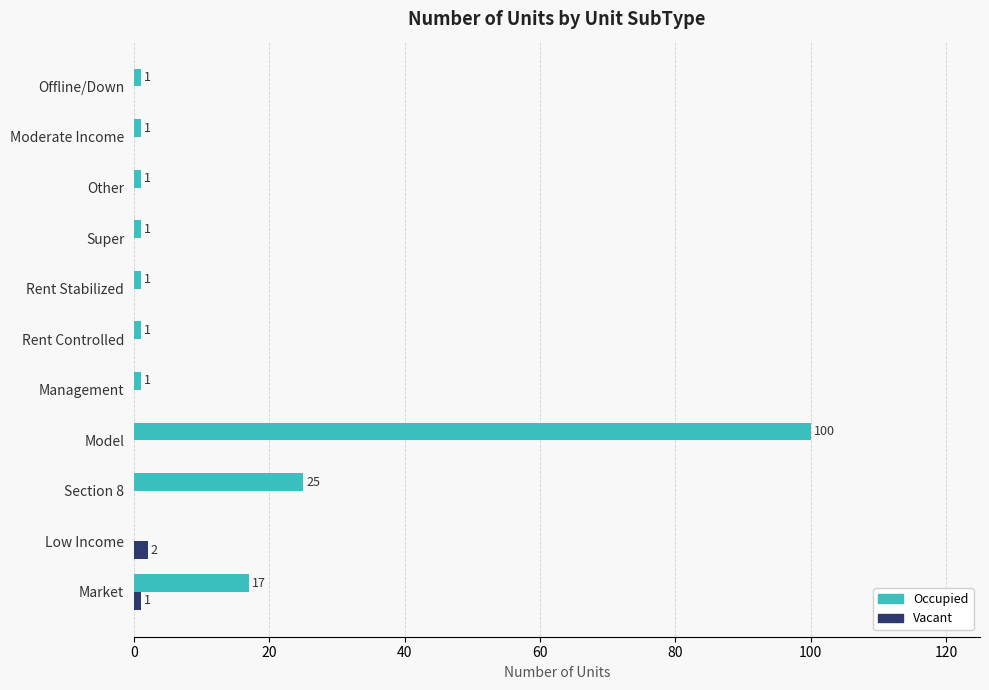

Which series has the largest total across all categories?

Occupied